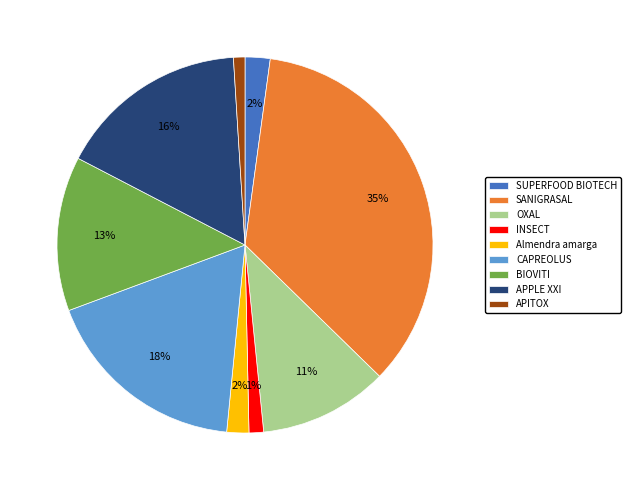

Which slice is the largest?

SANIGRASAL